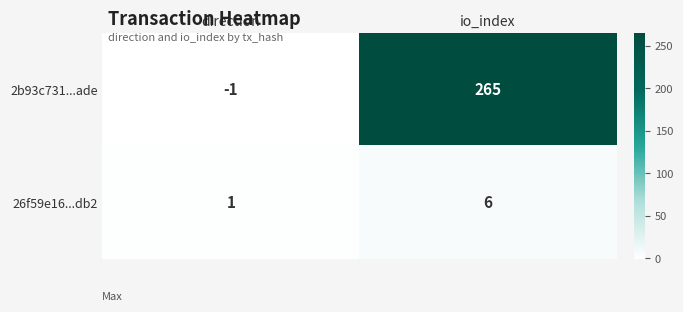

What is the approximate value of 26f59e16...db2 at io_index?

6